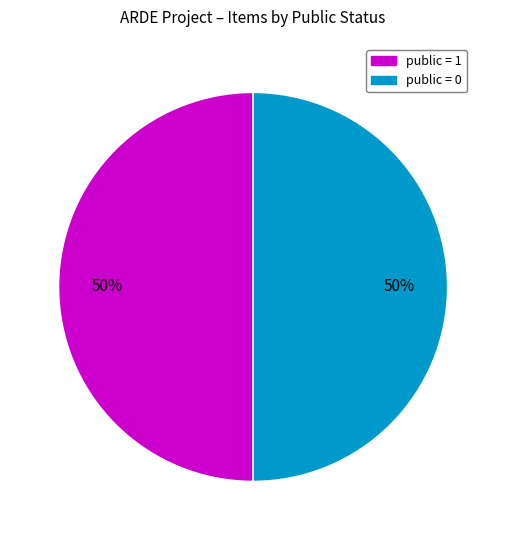

Is it true that public = 0 is 44% of the pie?

False